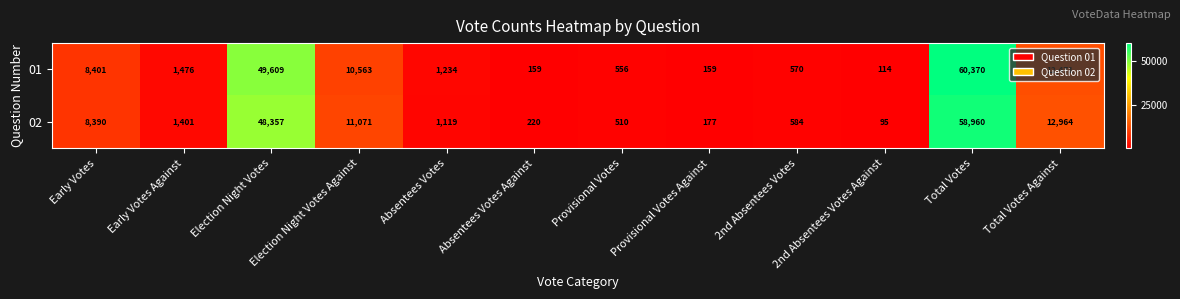

List the series in order of their overall mean, highest first.

01, 02